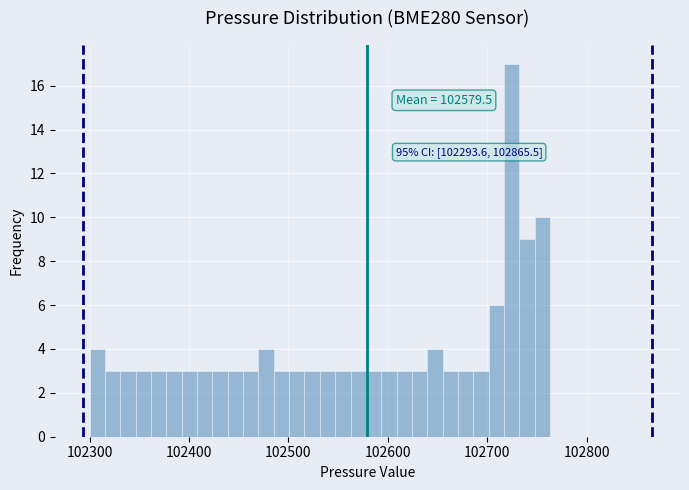

Read against the x-axis, roughly where is the centre of the tallest bar?

102720